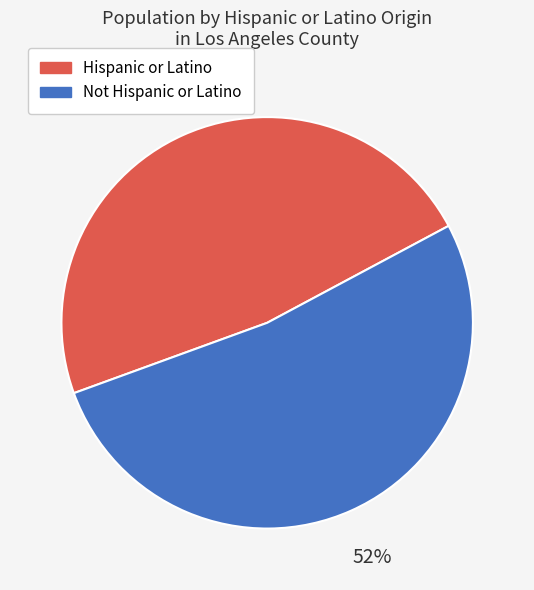

True or false: Not Hispanic or Latino accounts for 58% of the total.

False